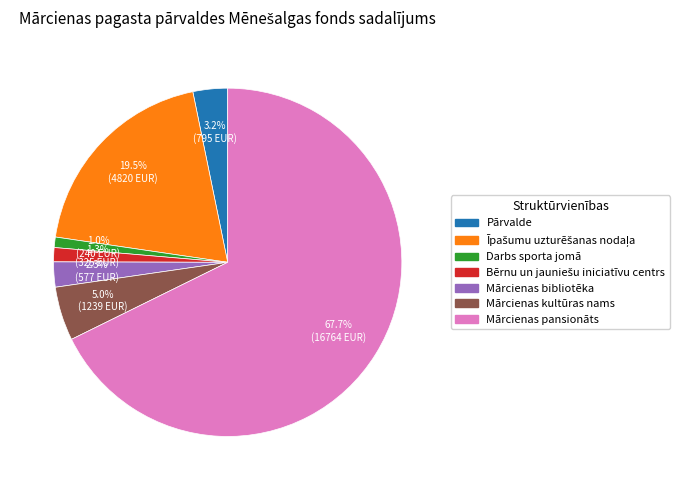

Which has a higher value, Mārcienas bibliotēka or Pārvalde?

Pārvalde